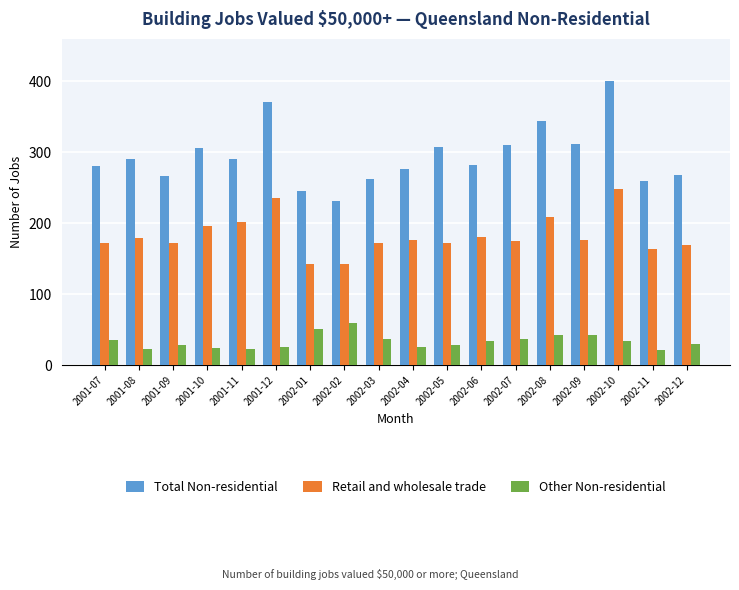

Which series has the largest total across all categories?

Total Non-residential